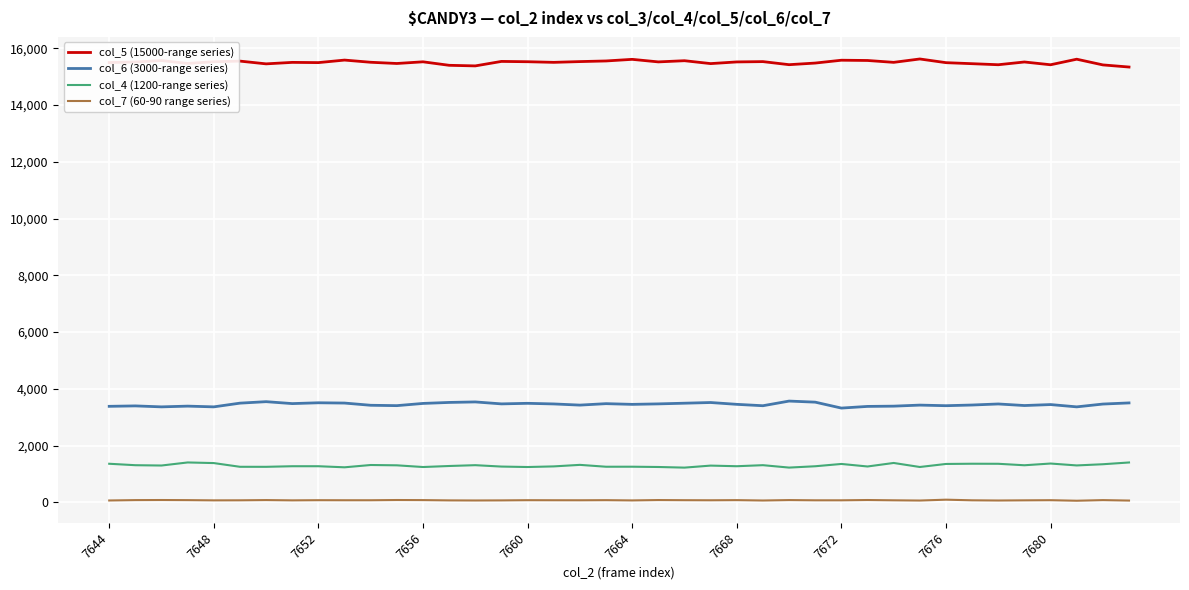

True or false: col_6 (3000-range series) and col_4 (1200-range series) cross at least once.

False